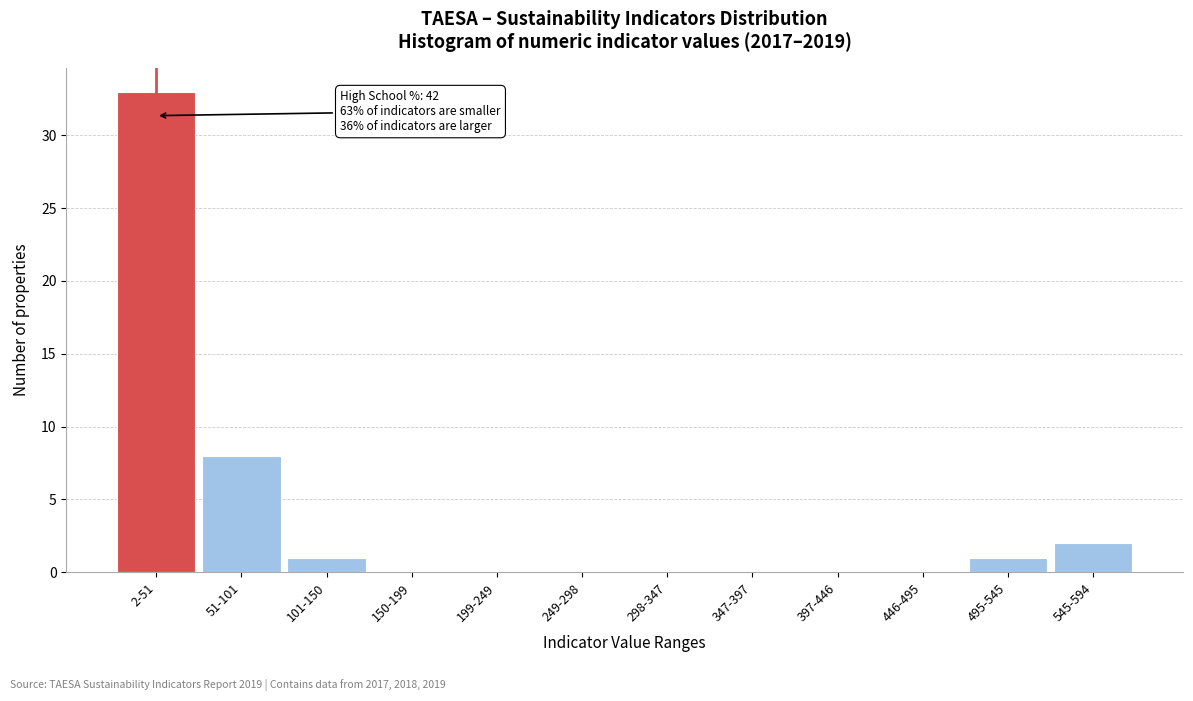

Reading left to right, list all the values displayed in this chart.

2-51=33	51-101=8	101-150=1	150-199=0	199-249=0	249-298=0	298-347=0	347-397=0	397-446=0	446-495=0	495-545=1	545-594=2